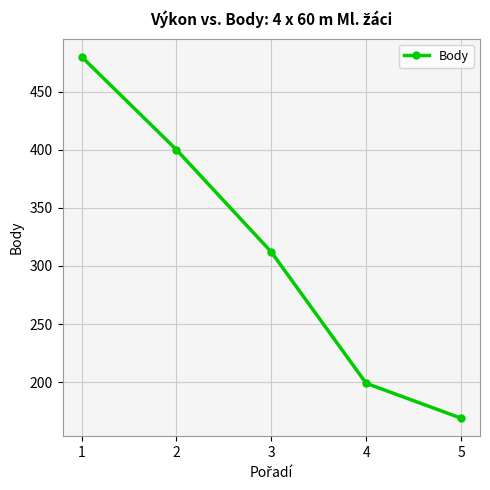

True or false: the data shows 88 at 5.

False